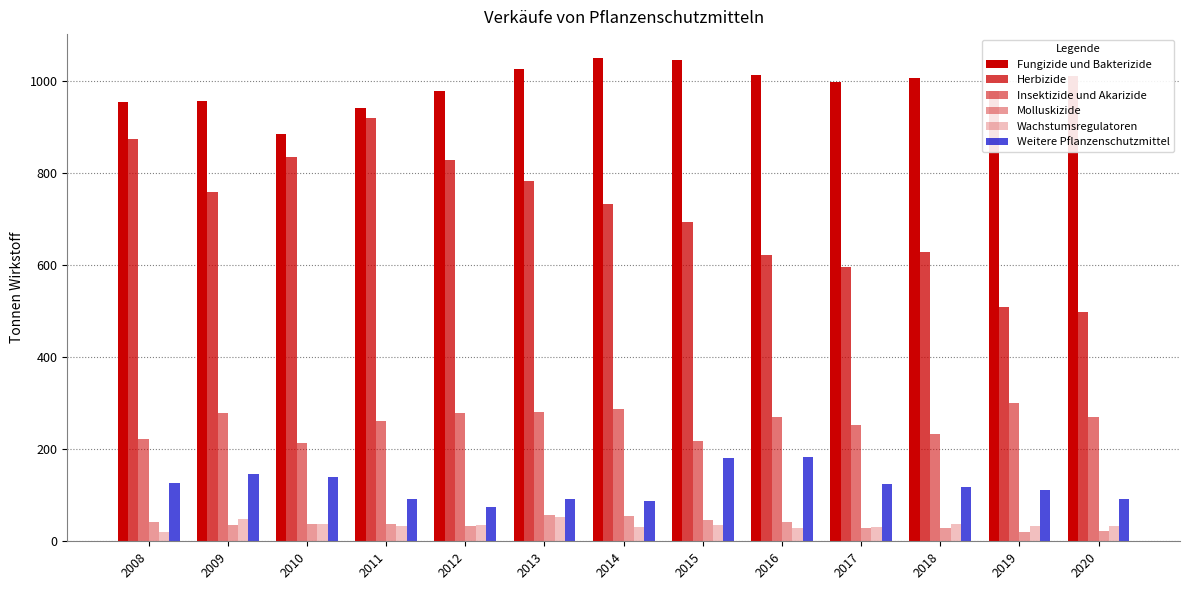

Are the bars grouped side by side (vs. stacked)?

Yes